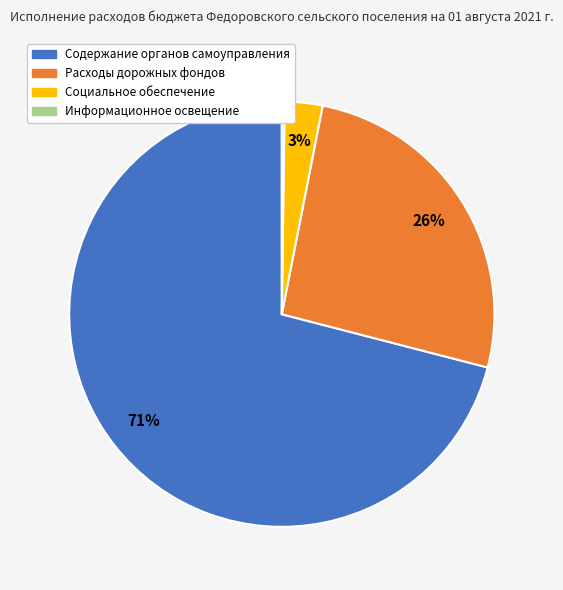

To the nearest percent, what percentage of the pie is Расходы дорожных фондов?

26%